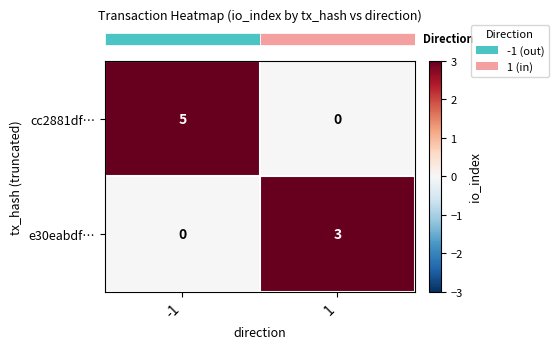

Between -1 and 1, which series saw the biggest shift?

cc2881df…